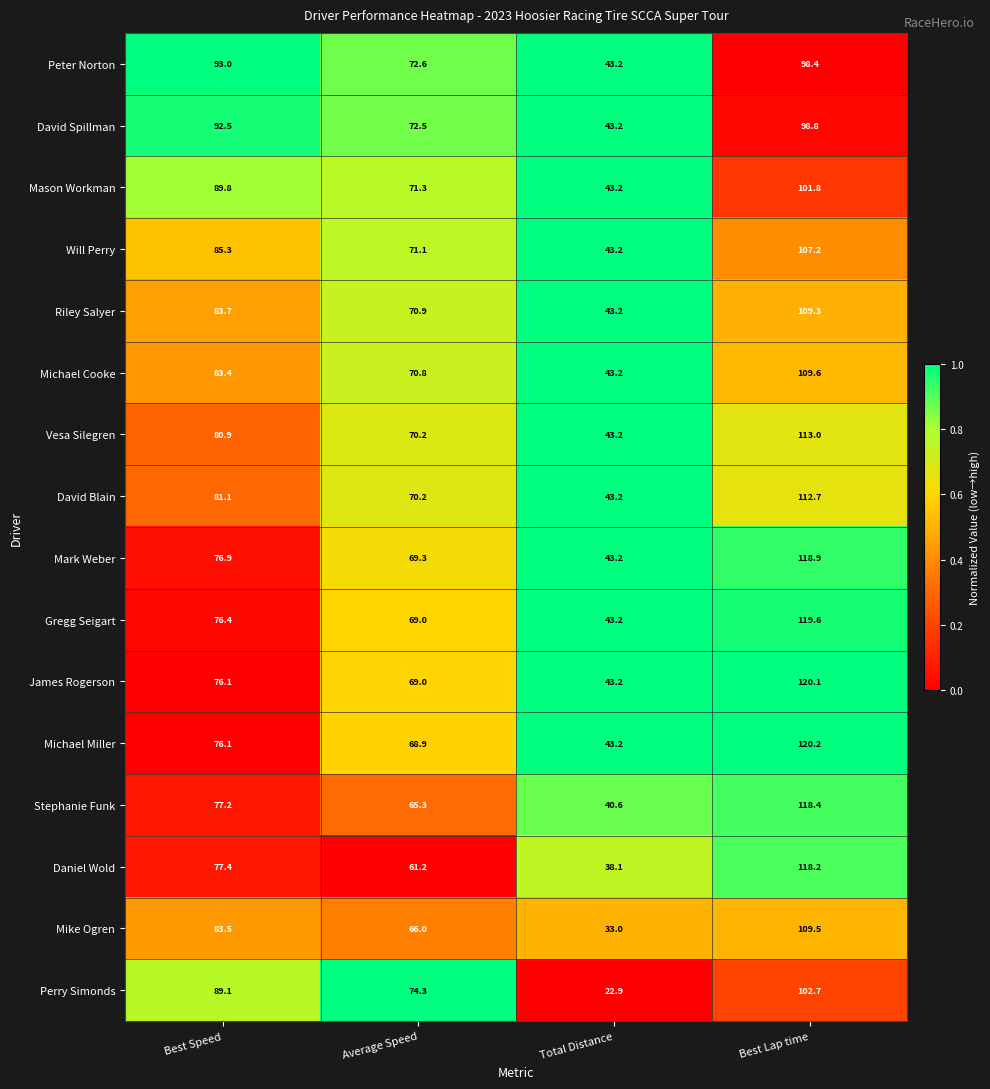

Is it true that Vesa Silegren equals 42.3 at Best Lap time?

False